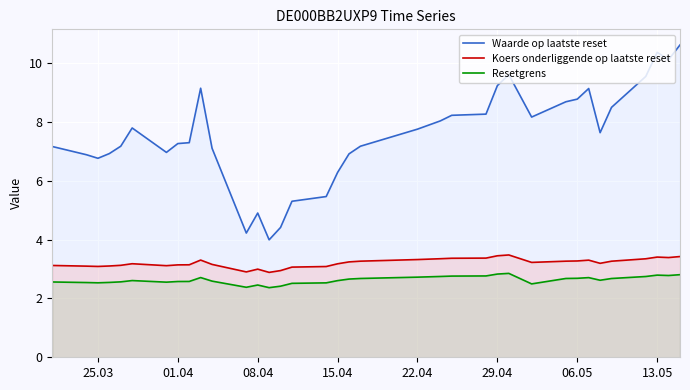

Count the Resetgrens values in the range 2 to 3.

36